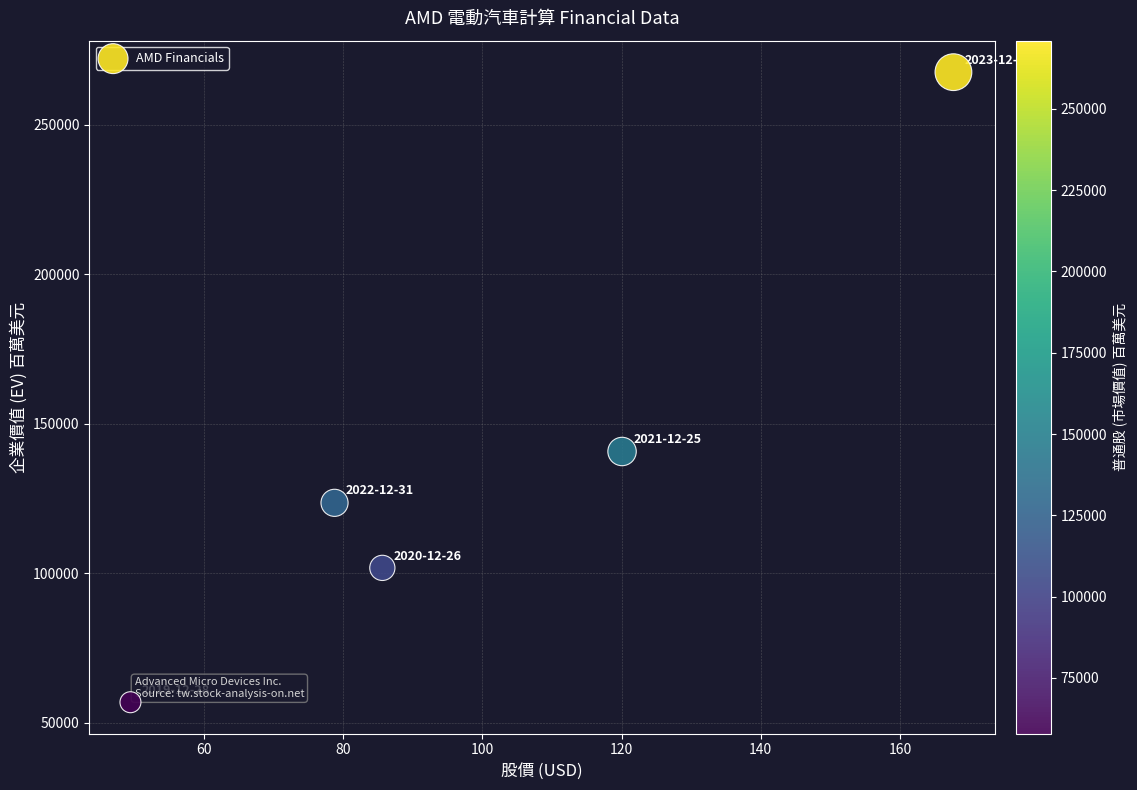

What Y value in the scatter plot is closest to 162234?

140717